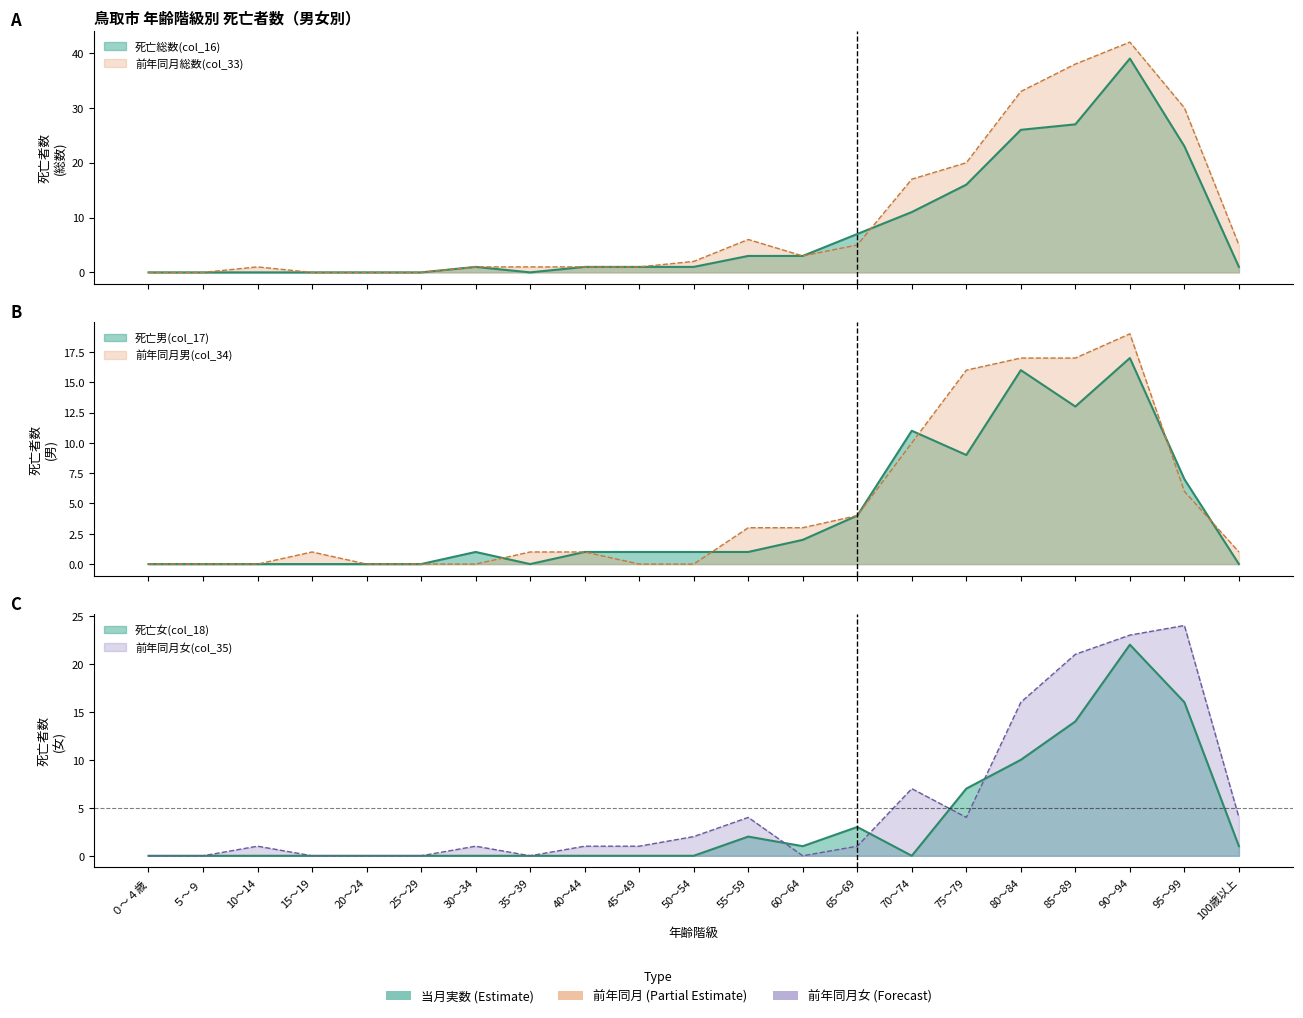

What is the label of the 9th point from the left?

40～44